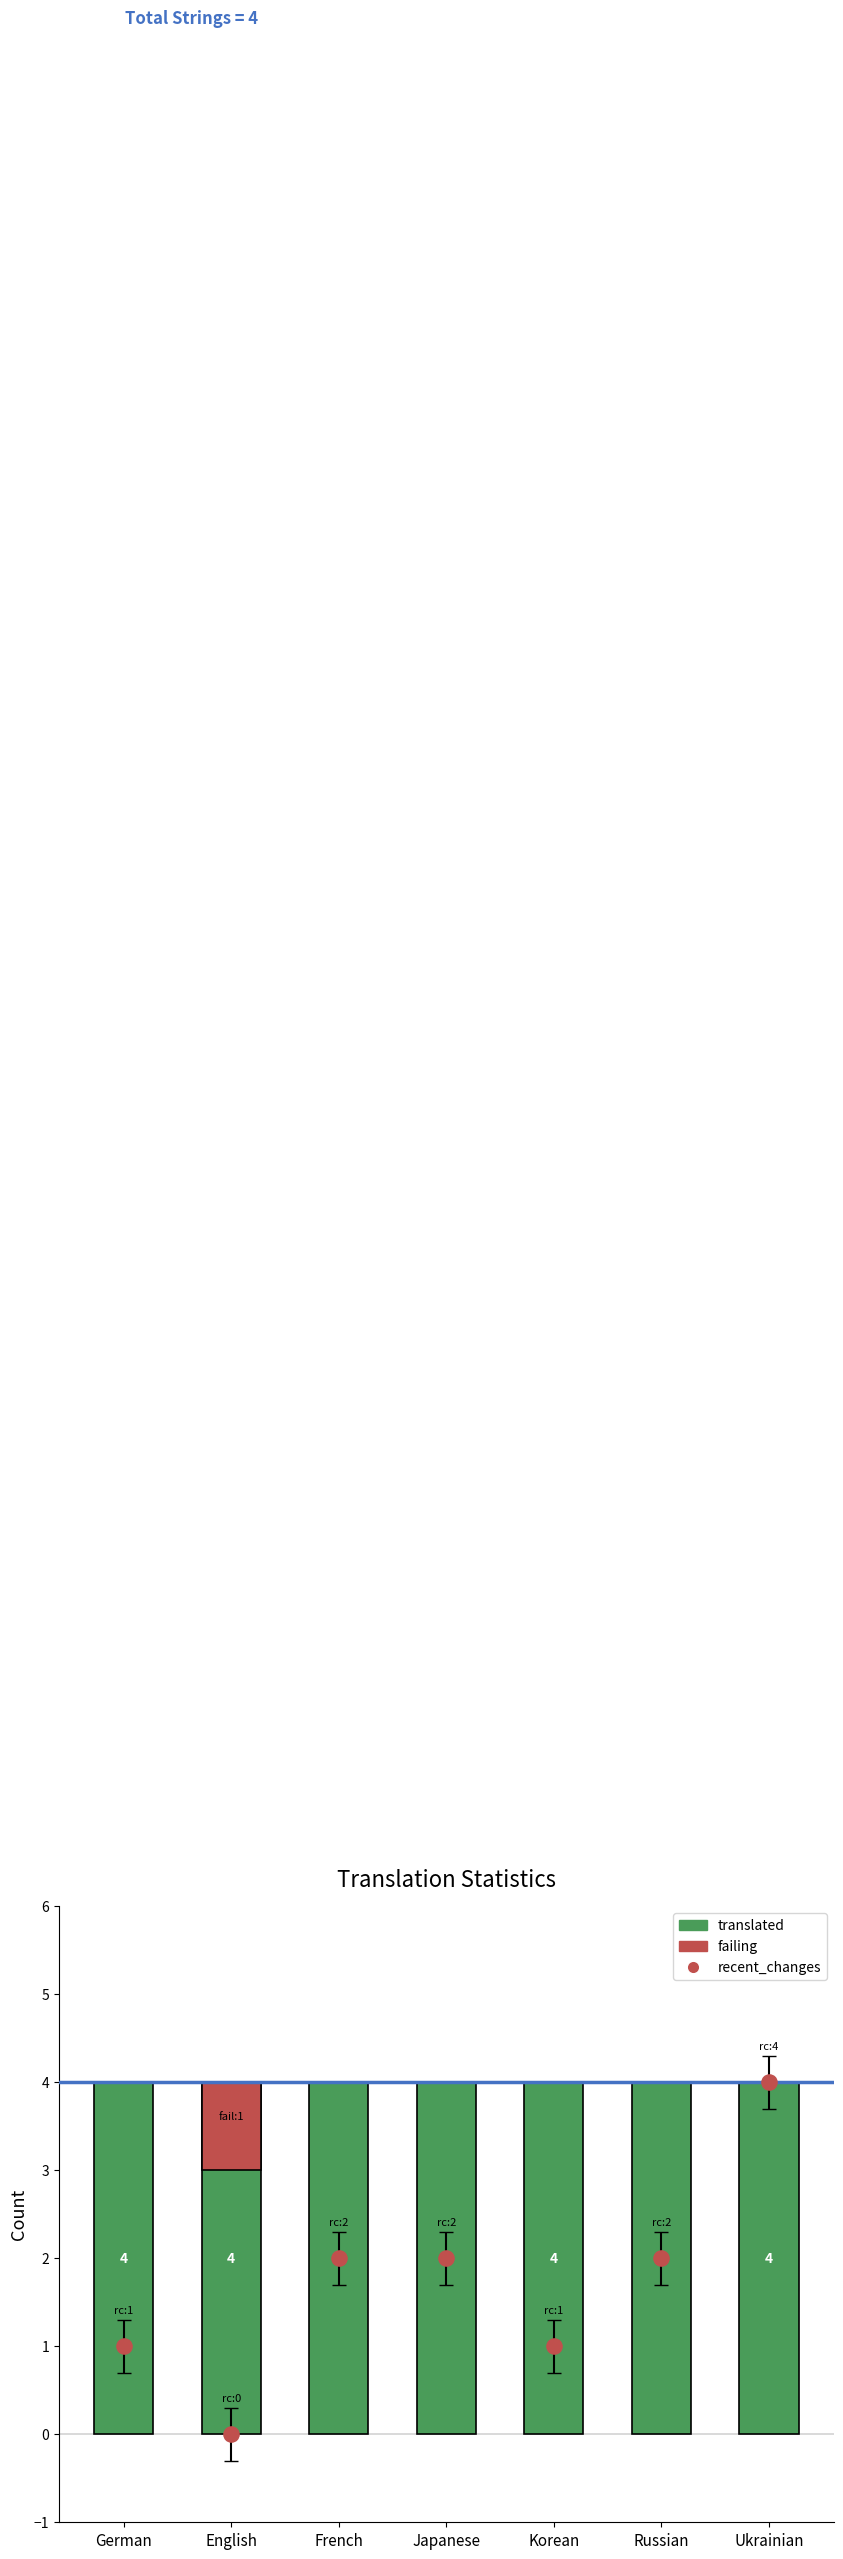

Which series has the largest Y range (max minus min)?

recent_changes